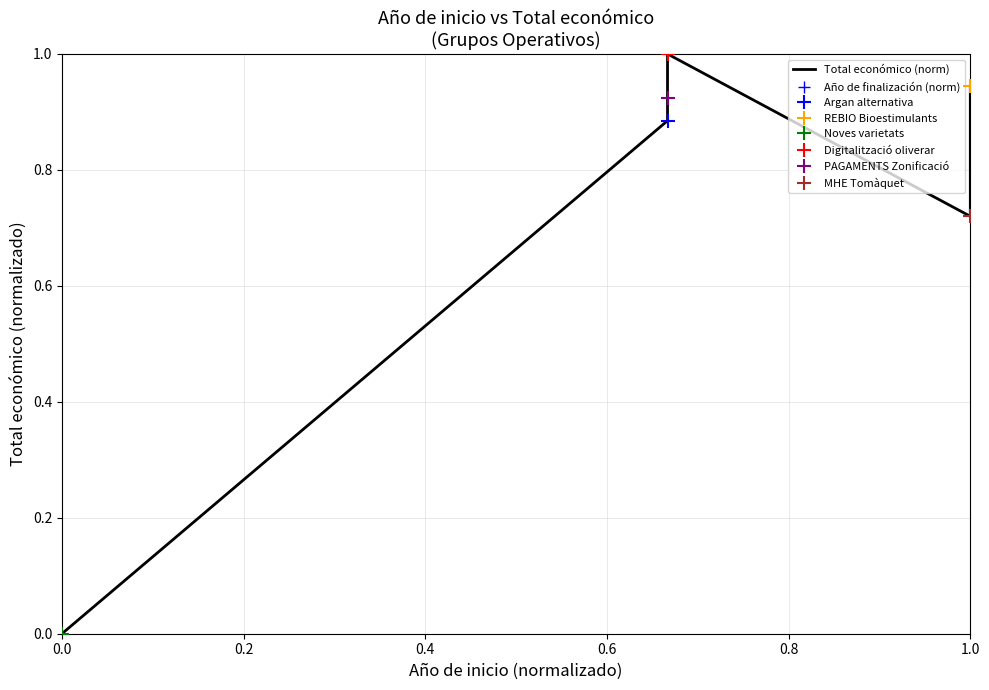

How many interior local peaks does the Total económico (norm) series have?

1